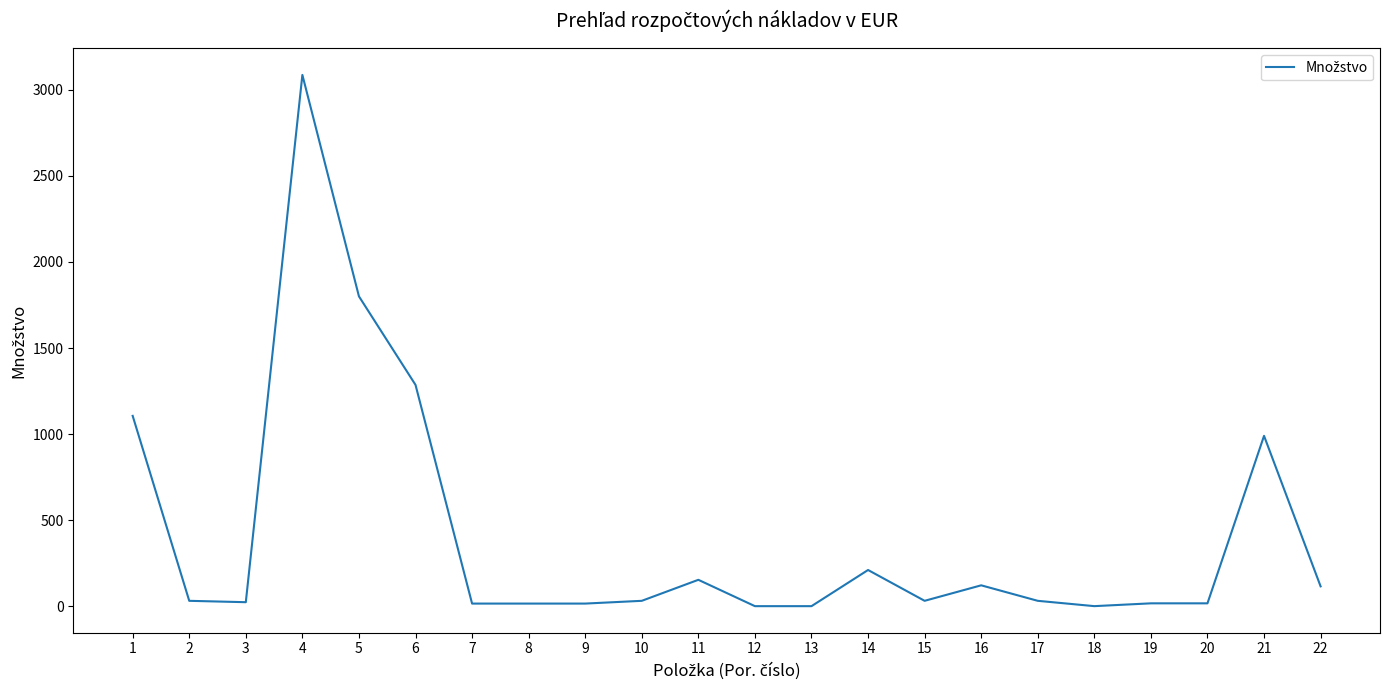

What is the difference between the second highest and minimum values?

1799.0